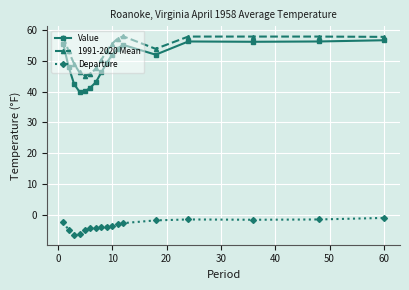

Rank the series by their maximum value, from lowest to highest.

Departure, Value, 1991-2020 Mean